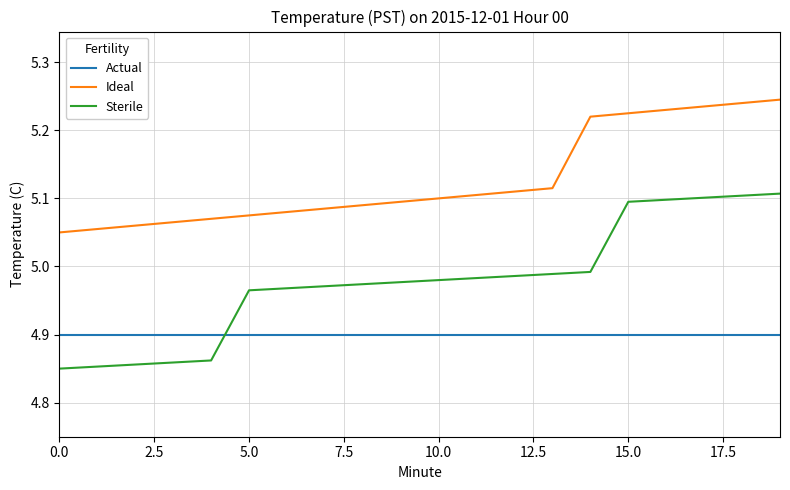

Does the chart display data point markers on the line(s)?

No